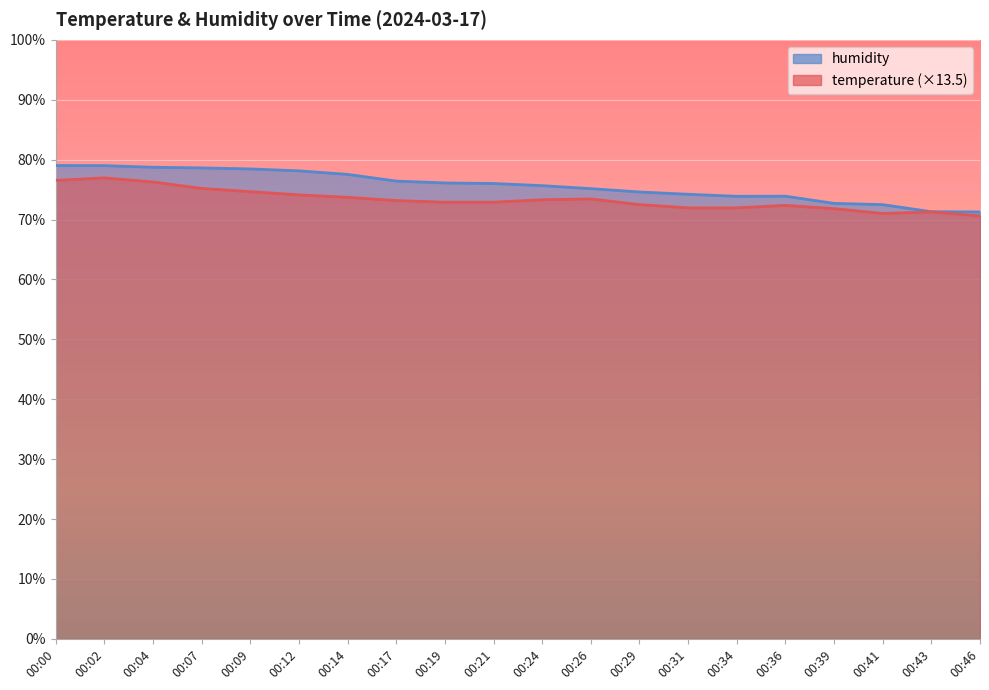

Between 00:09 and 00:19, which series saw the biggest shift?

humidity